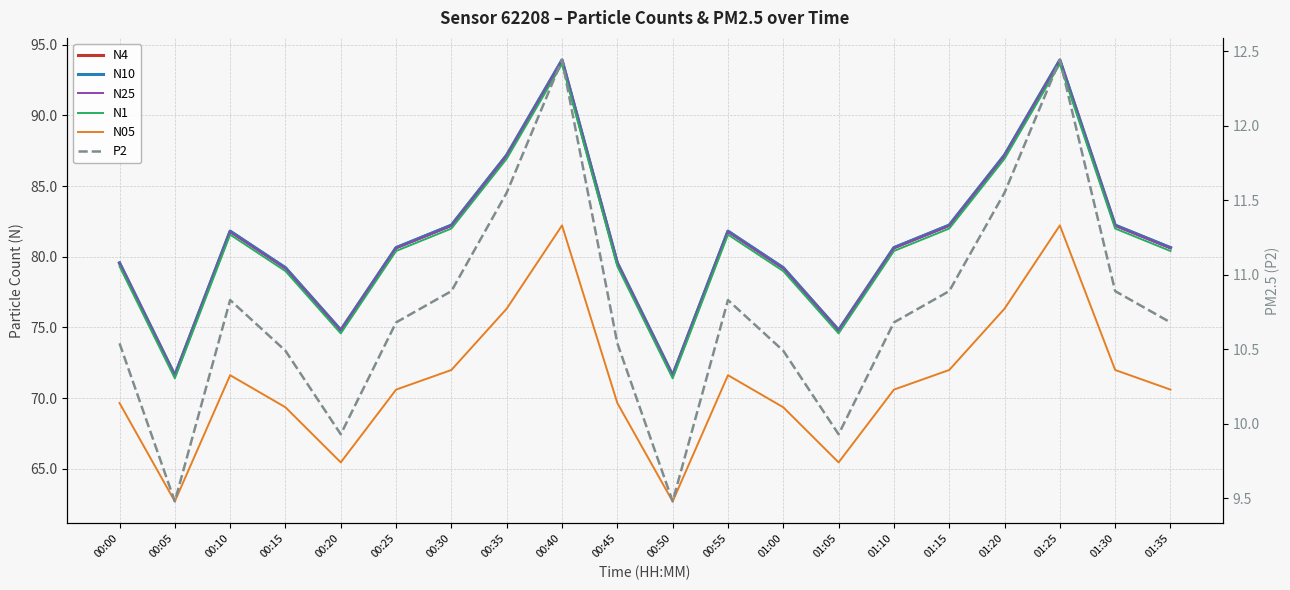

True or false: N1 has a value of 81.6 at 00:10.

True